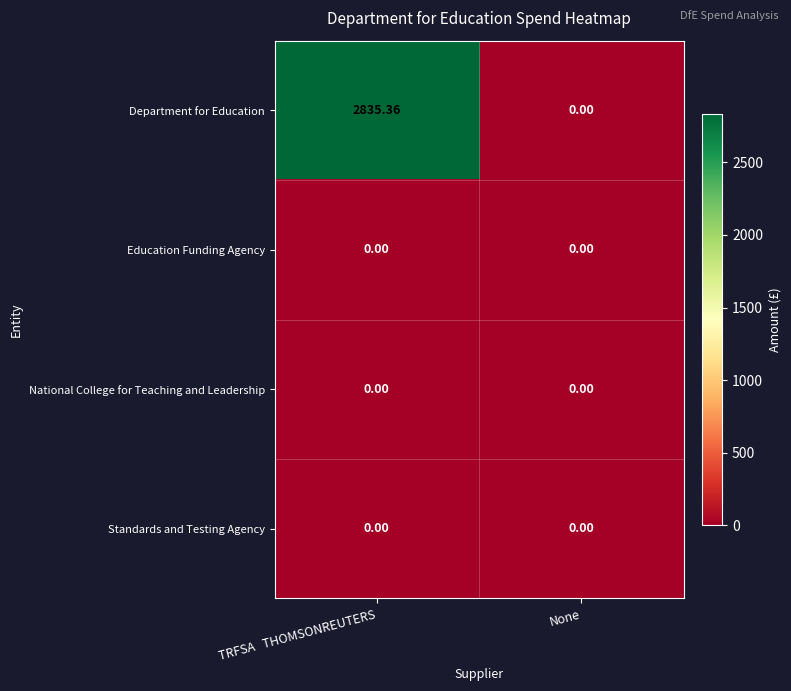

Between TRFSA   THOMSONREUTERS and None, which series saw the biggest shift?

Department for Education